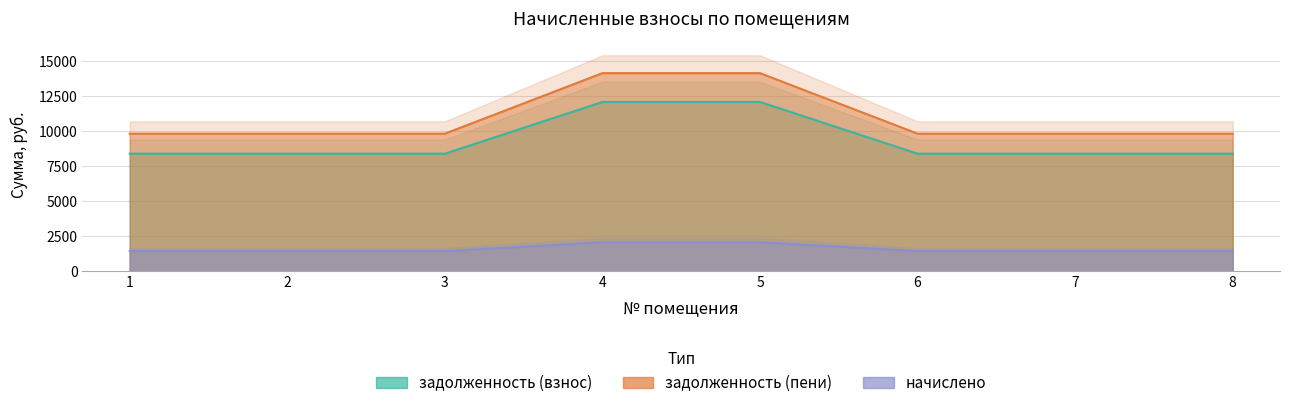

Reading left to right, transcribe all the data shown in this chart.

задолженность (взнос): 1=9812.0	2=9812.0	3=9812.0	4=14134.0	5=14134.0	6=9812.0	7=9812.0	8=9812.0
задолженность (пени): 1=8383.2	2=8383.2	3=8383.2	4=12075.8	5=12075.8	6=8383.2	7=8383.2	8=8383.2
начислено: 1=1428.8	2=1428.8	3=1428.8	4=2058.2	5=2058.2	6=1428.8	7=1428.8	8=1428.8